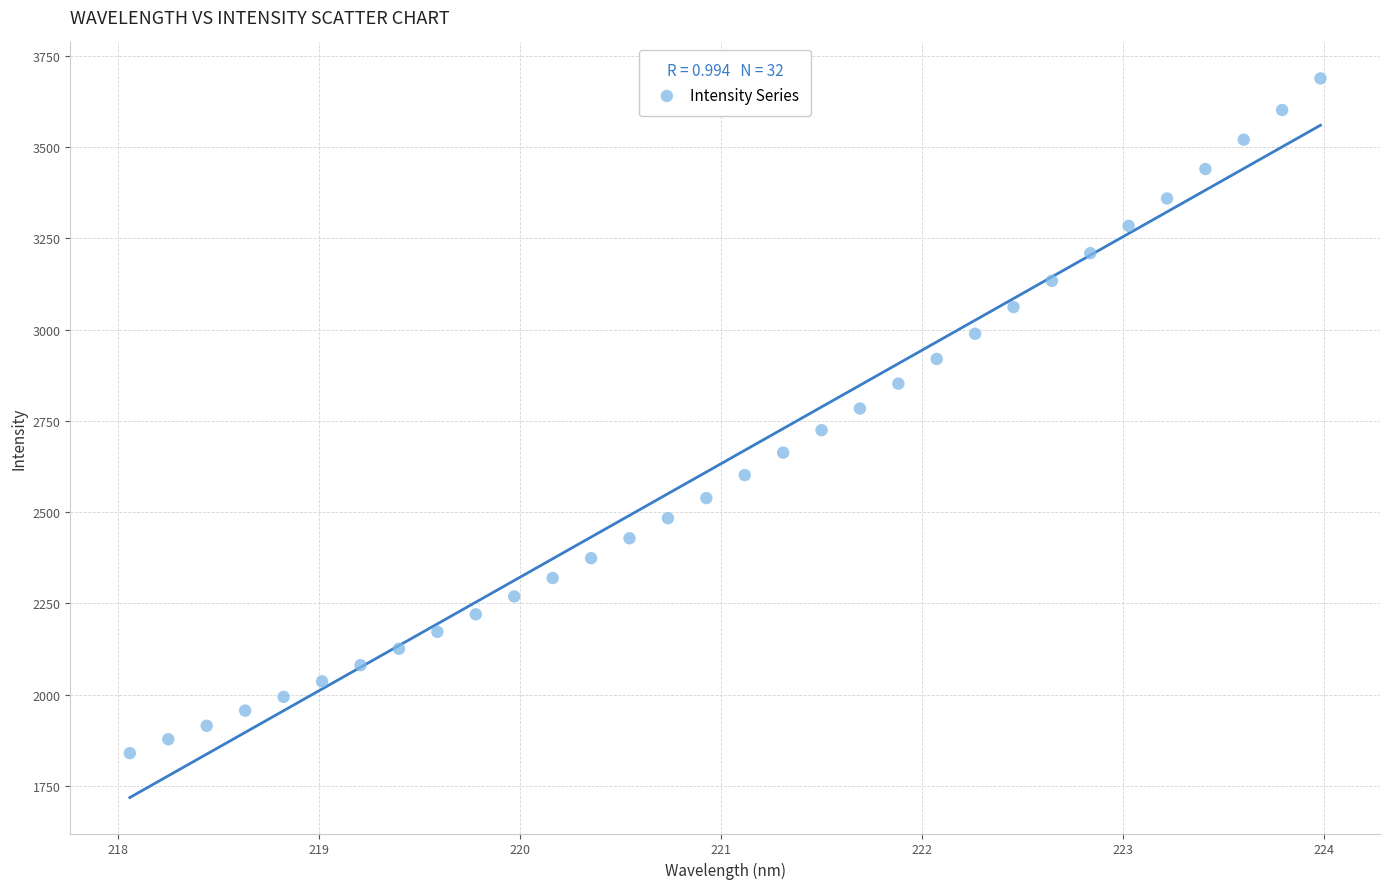

What is the range of X values (max minus min)?

5.9